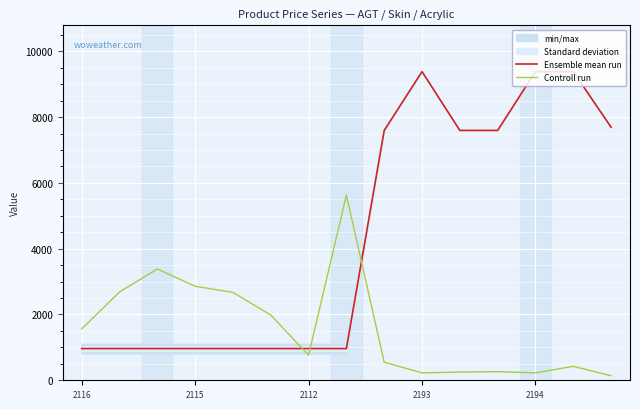

What is the value of the Ensemble mean run point at the 11th from the left?

7596.5